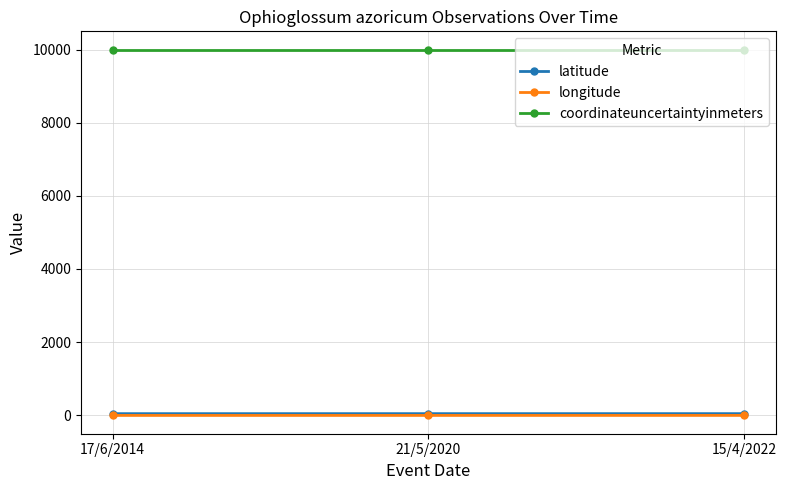

What is the value of the coordinateuncertaintyinmeters point at the 2nd from the left?

10000.0